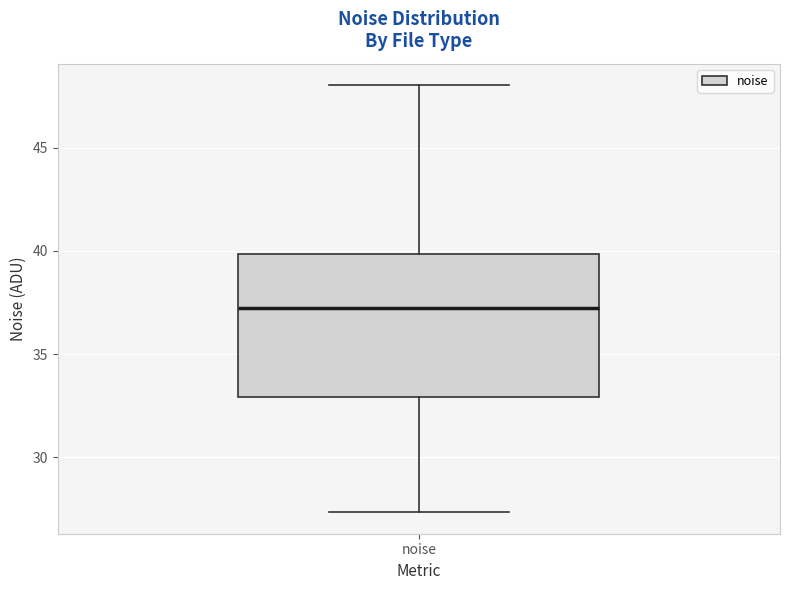

Where is the lower edge of the box for noise on the y-axis? The values are not printed on the chart, so give them approximately, as read against the axis.

33.0